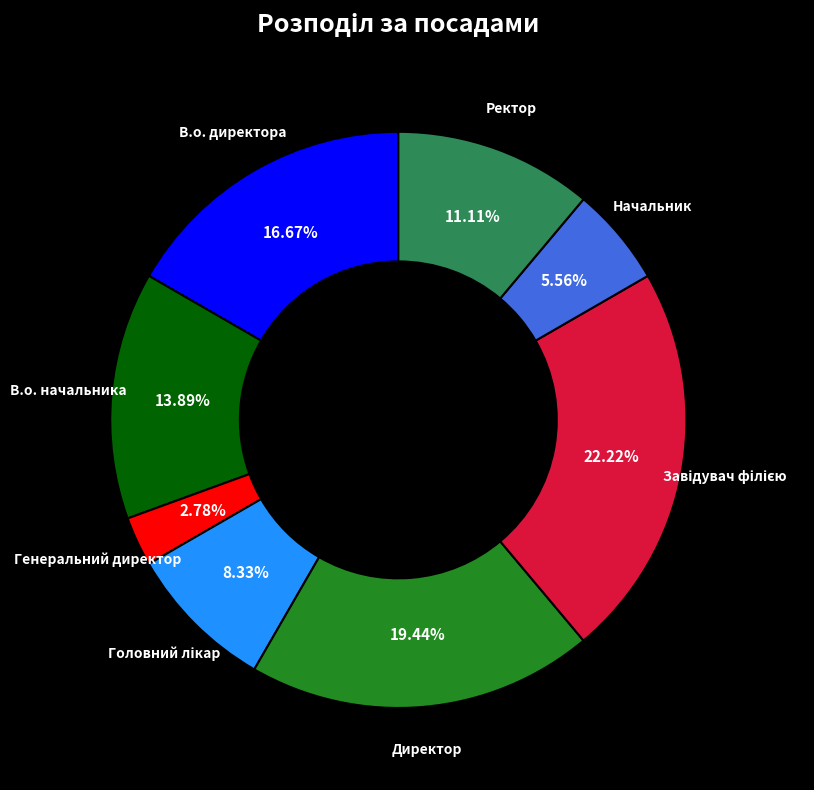

Is there any slice that represents more than half of the pie?

No